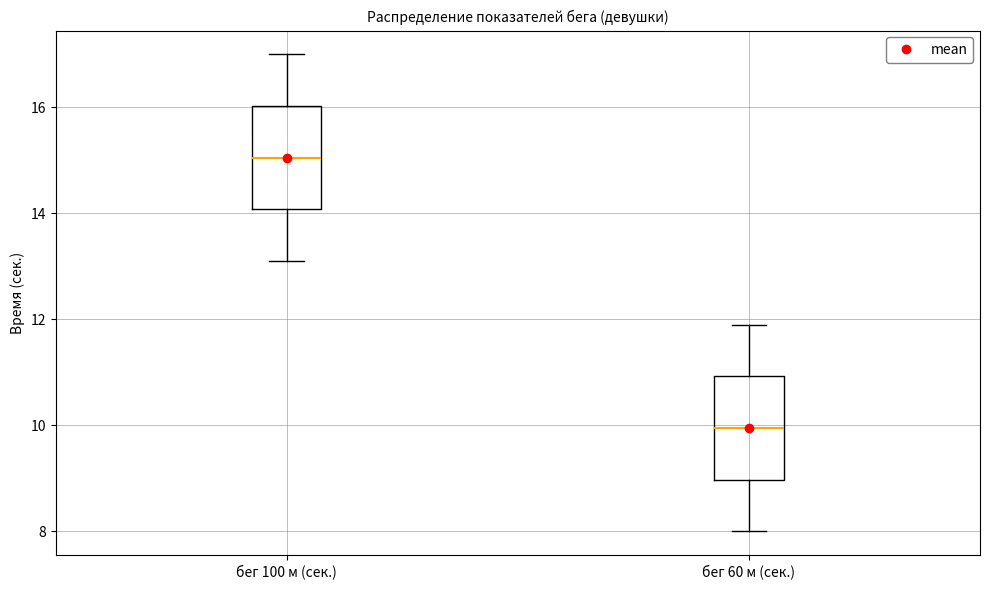

Where is the upper edge of the box for бег 100 м (сек.) on the y-axis? The values are not printed on the chart, so give them approximately, as read against the axis.

16.0